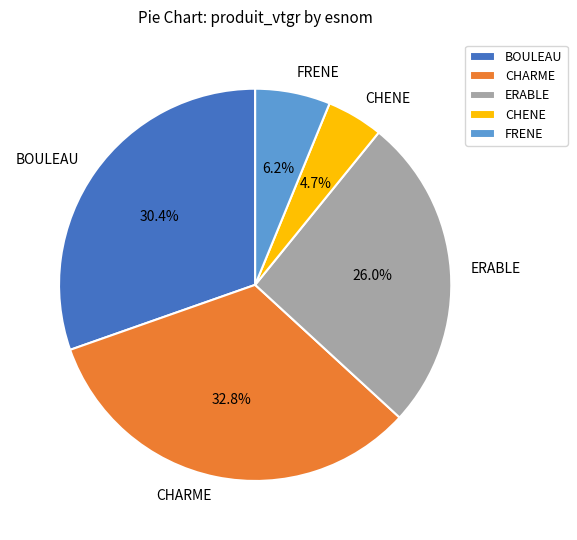

Between CHENE and BOULEAU, which is larger?

BOULEAU